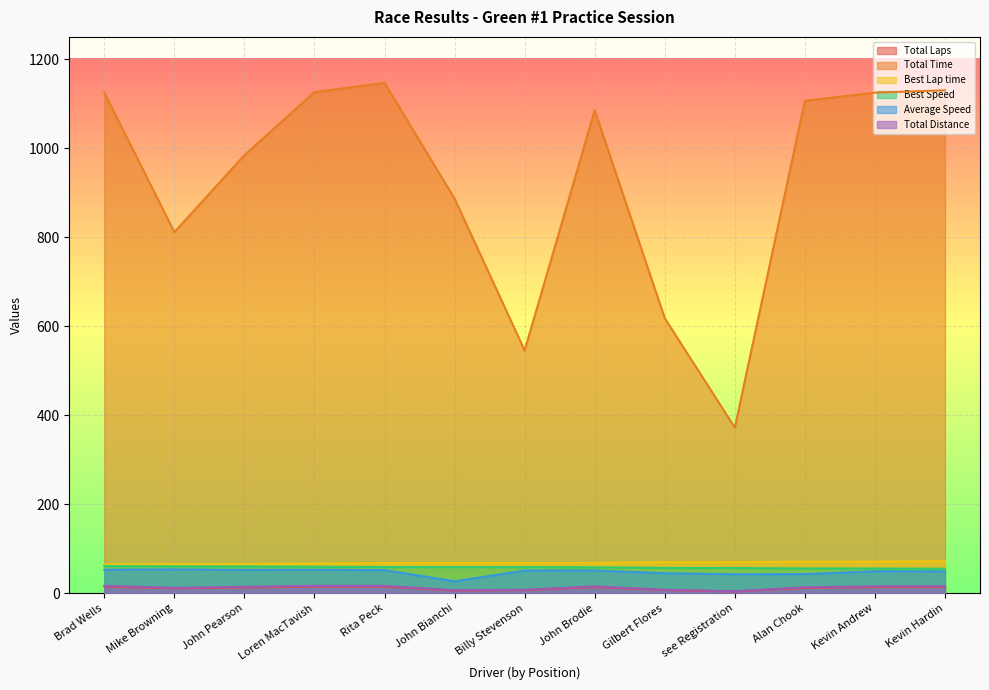

What is the smallest value displayed?

4.0